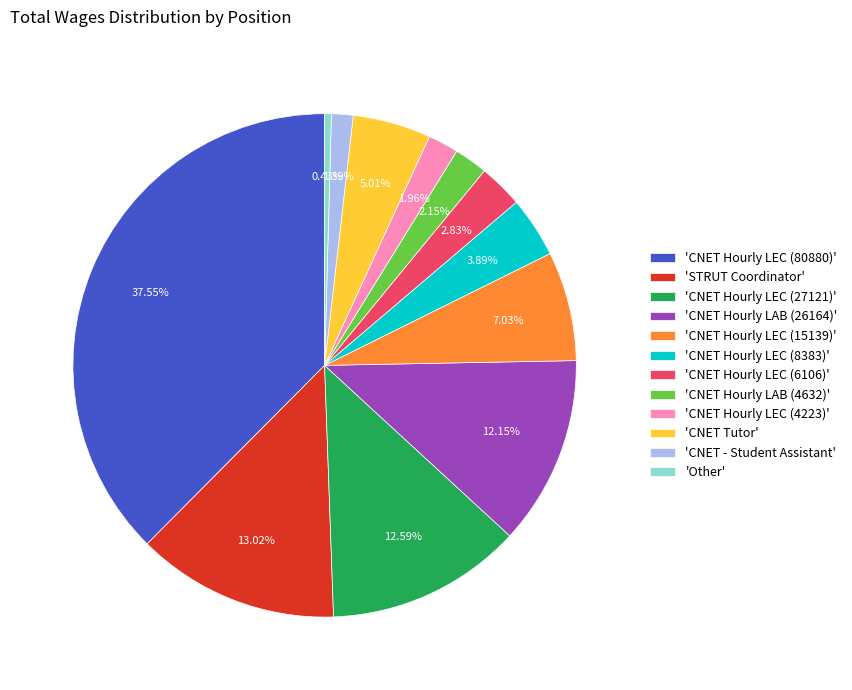

Approximately how many times larger is the value at 'CNET Hourly LAB (26164)' compared to 'CNET Hourly LEC (15139)'?

1.7